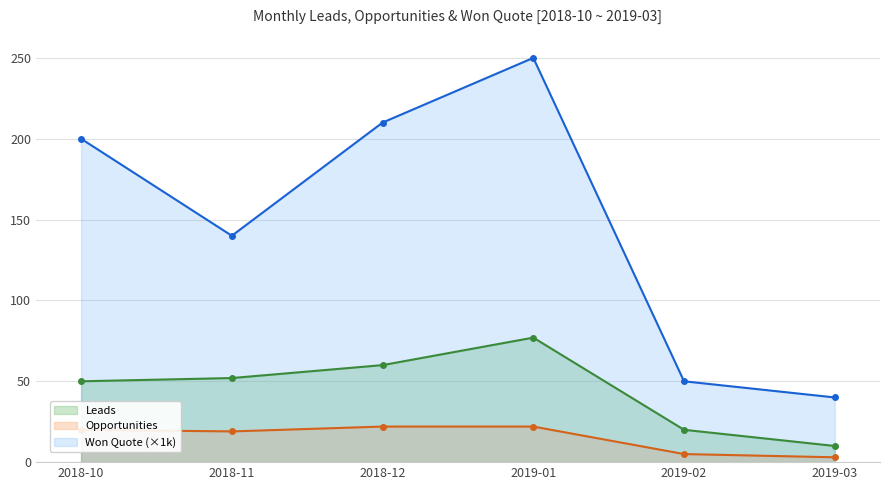

What is the minimum value for Opportunities?

3